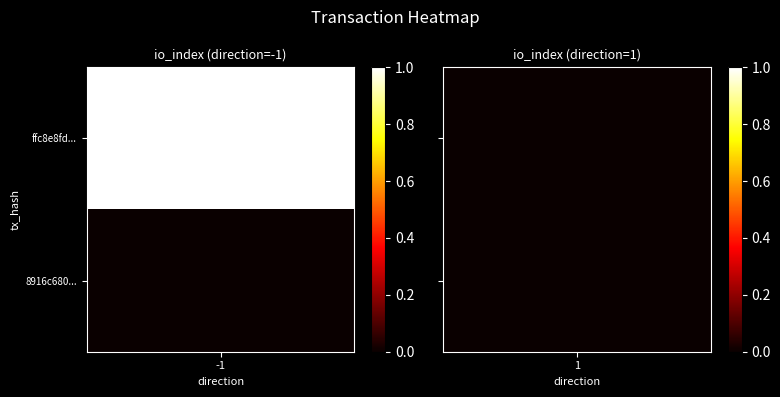

Reading right to left, extract all data points from this chart.

ffc8e8fd6c4c20f0f743ad048d8b3184c176584: 1=0	-1=1
8916c6805d2726b4ce3b990d7ff962a5eea2395: 1=0	-1=0